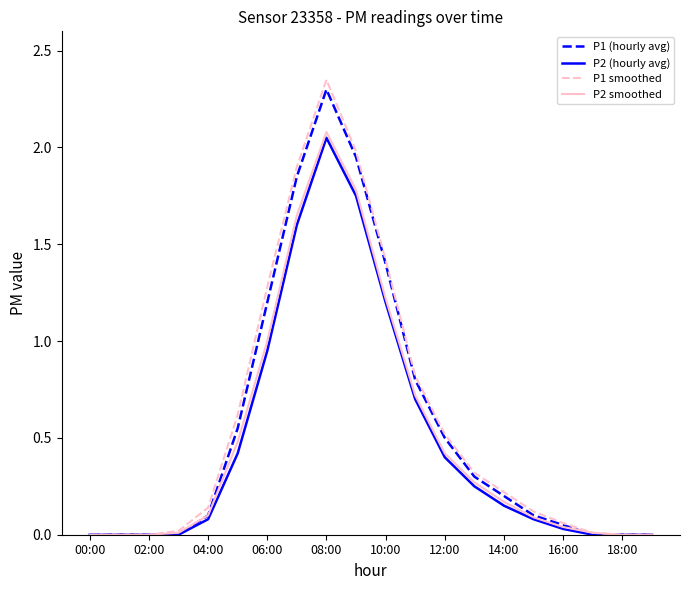

Which series has the widest spread of values?

P1 smoothed